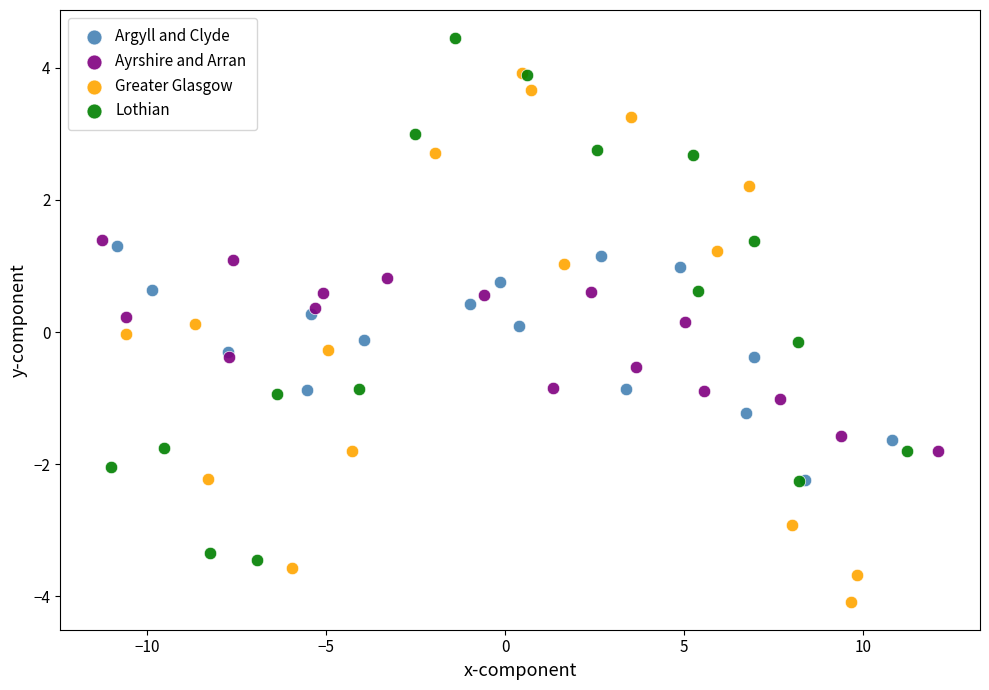

Which series contains the lowest Y value?

Greater Glasgow